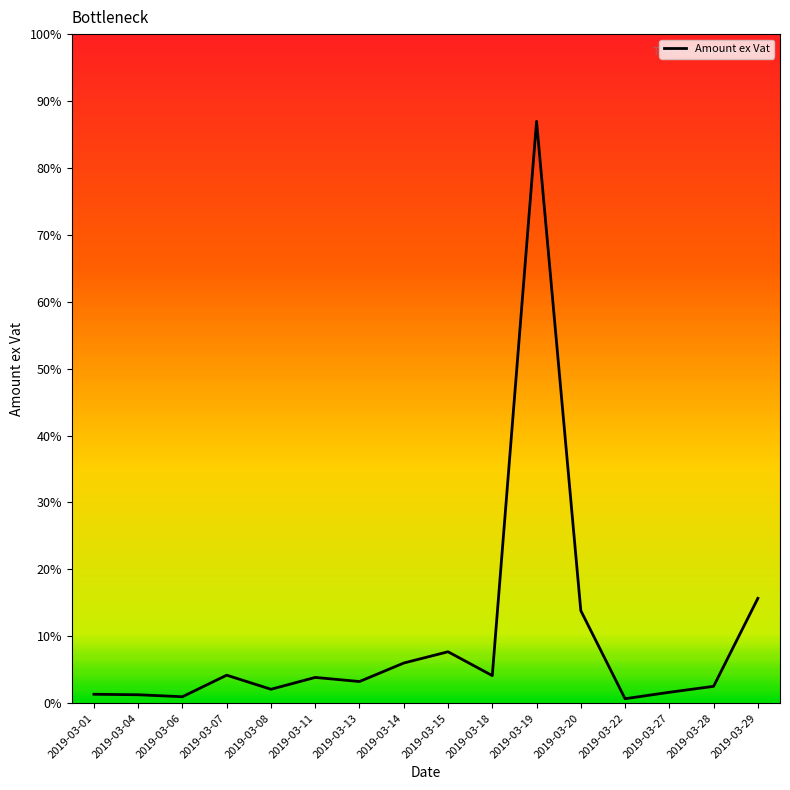

Reading left to right, transcribe all the data shown in this chart.

152.5	144.2	110.2	479.7	238.2	441.2	370.8	687.7	880.9	472.1	9970.3	1585.6	76.3	186.5	288.4	1796.6